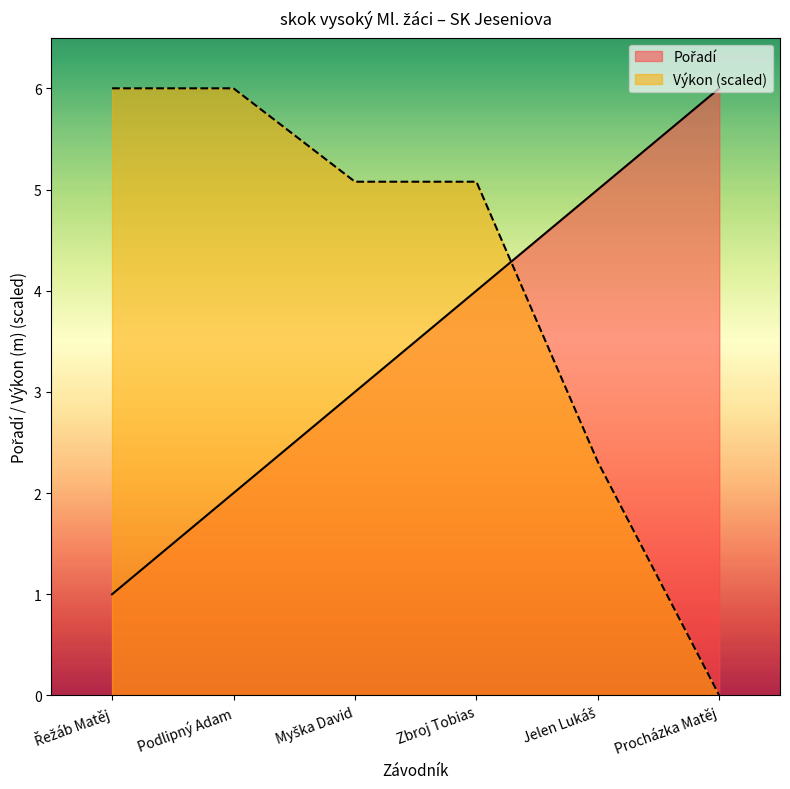

Reading left to right, extract all data points from this chart.

Pořadí: Řežáb Matěj=1.0	Podlipný Adam=2.0	Myška David=3.0	Zbroj Tobias=4.0	Jelen Lukáš=5.0	Procházka Matěj=6.0
Výkon: Řežáb Matěj=6.0	Podlipný Adam=6.0	Myška David=5.1	Zbroj Tobias=5.1	Jelen Lukáš=2.3	Procházka Matěj=0.0